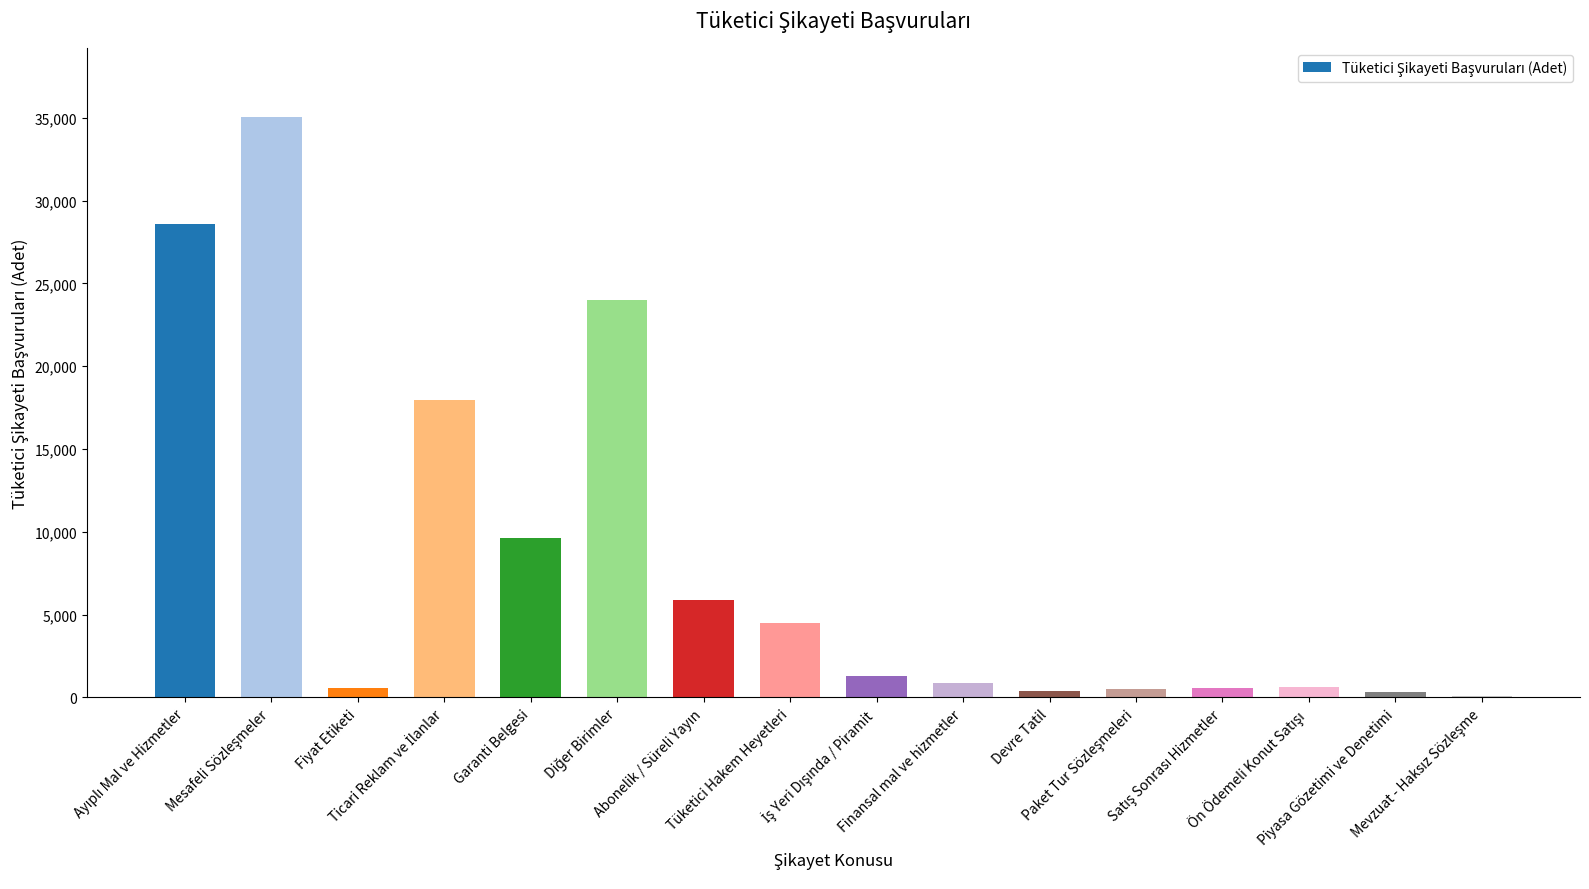

Is it true that the value at Piyasa Gözetimi ve Denetimi is 317.8?

True